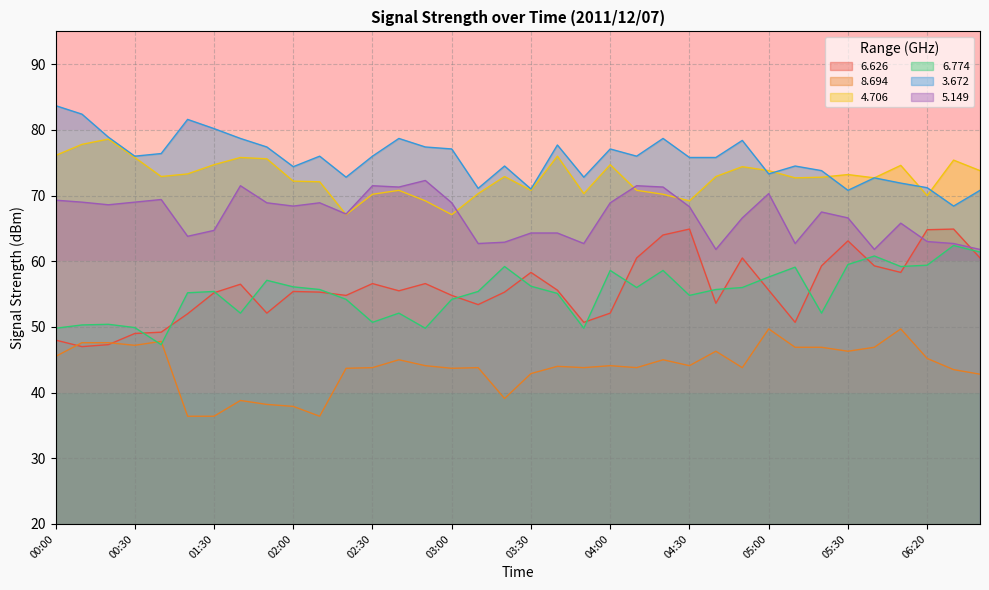

What is the value of the   6.626 point at the 35th from the left?

64.9